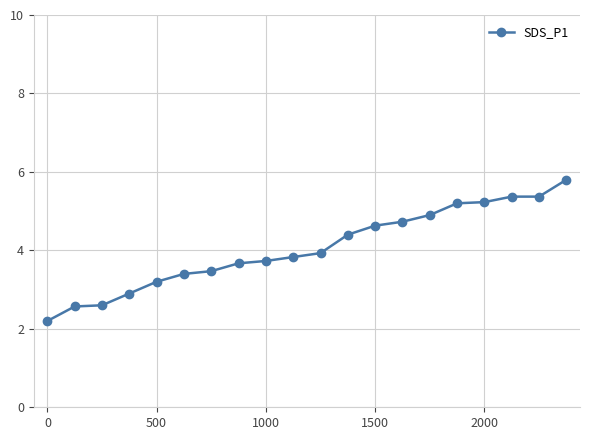

What is the value of the 4th point from the left?

2.9